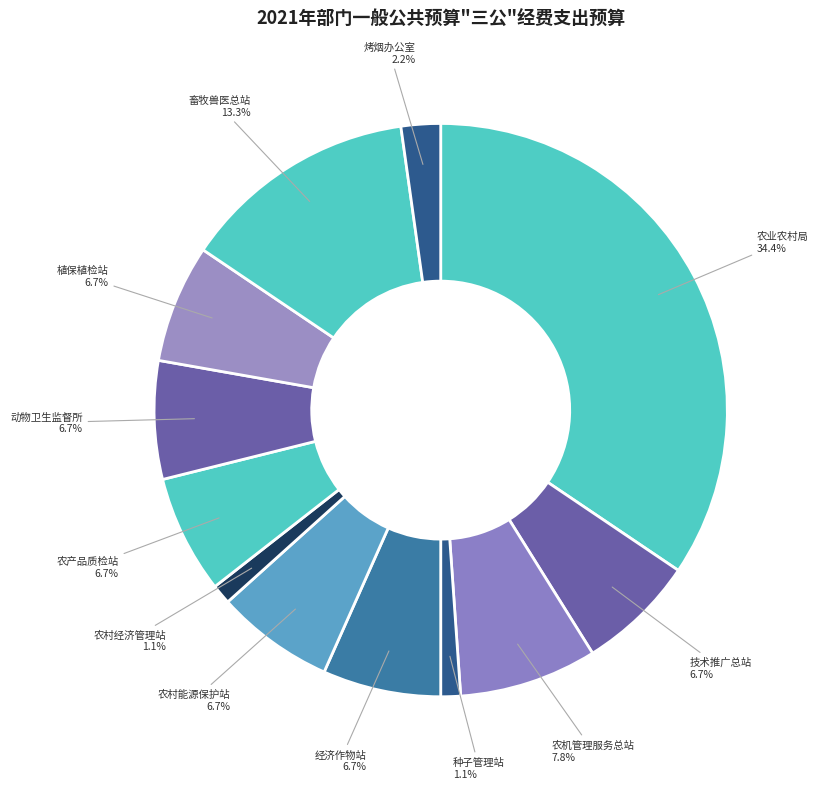

What is the largest slice in the pie chart?

农业农村局